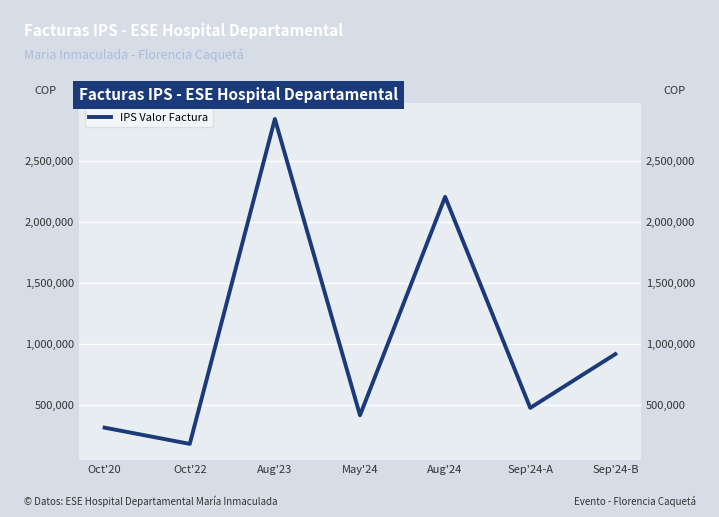

Is it true that the value at Oct'22 is 177910?

True